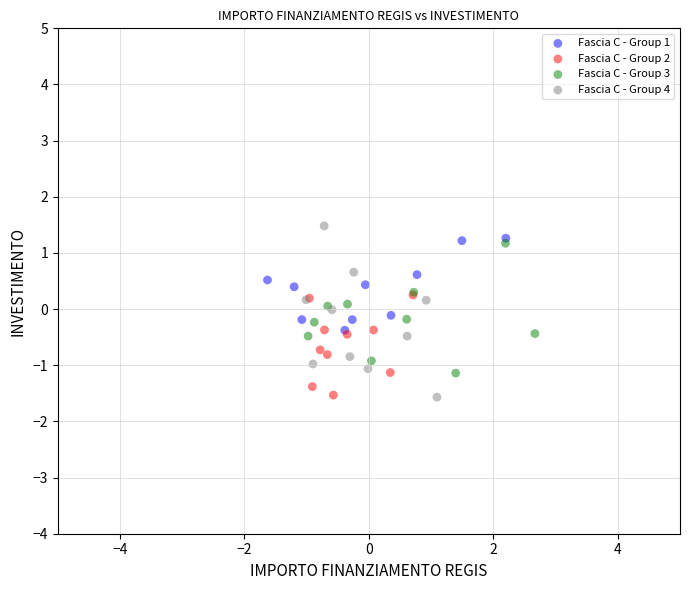

Which series reaches the maximum Y coordinate?

Fascia C - Group 4